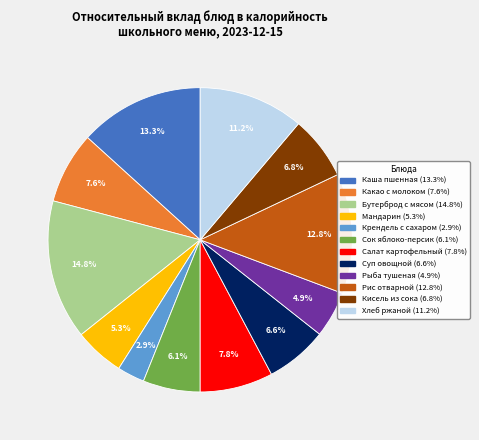

Which has a higher value, Салат картофельный or Каша пшенная?

Каша пшенная